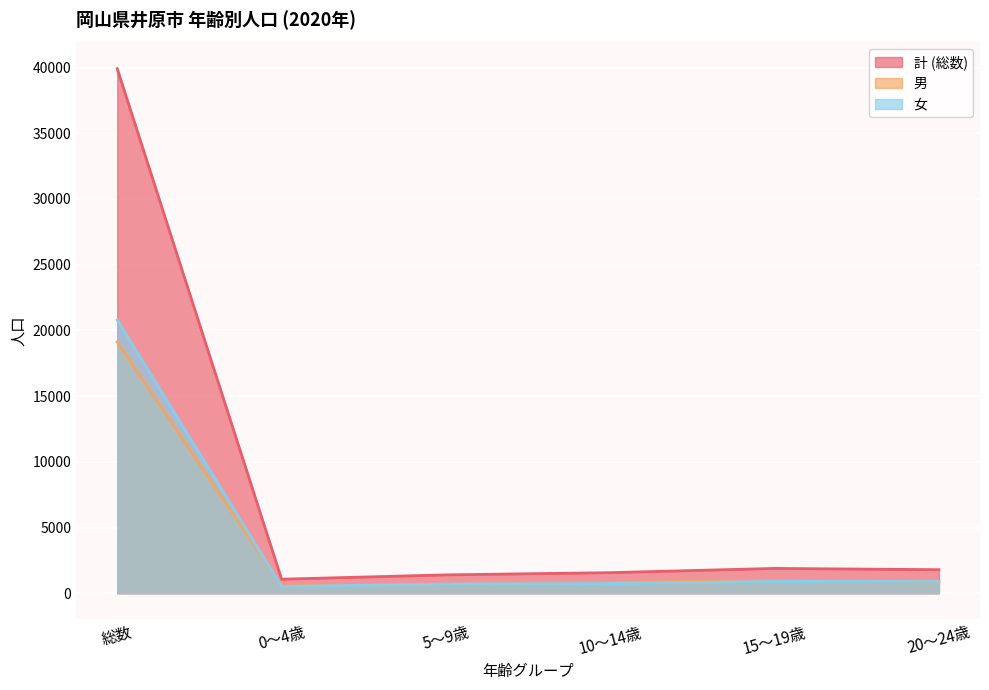

What is the sum of all 女 values?

24562